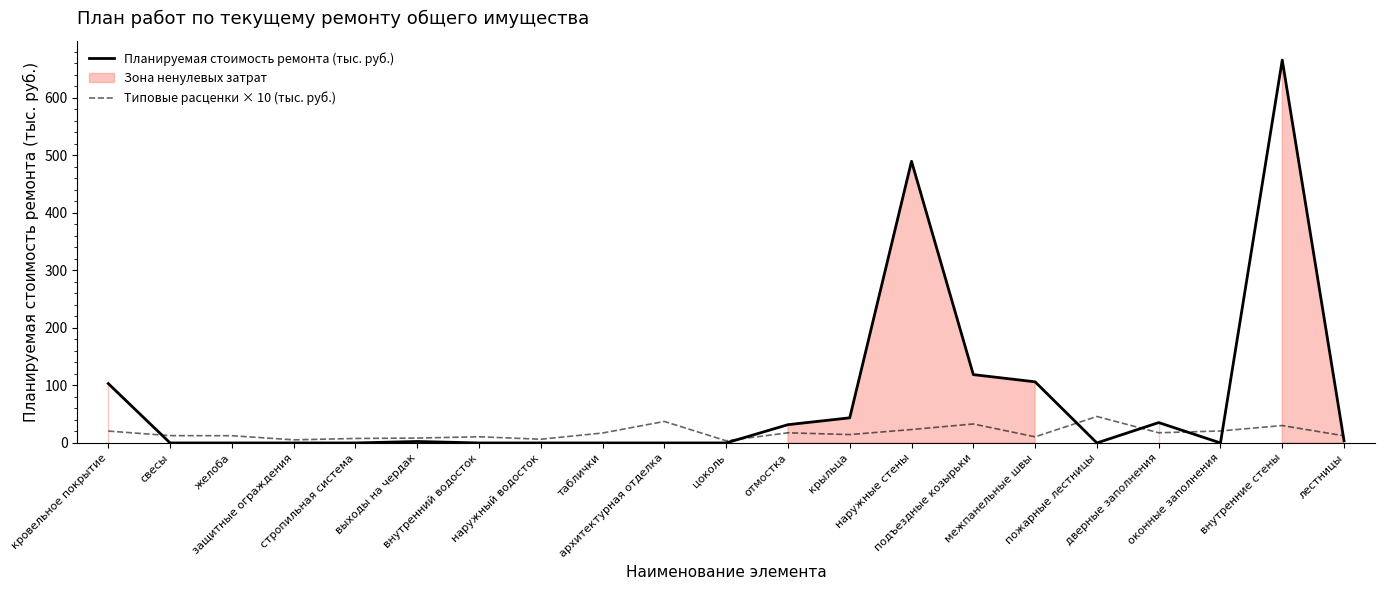

Reading left to right, what are all the values shown in this chart?

Планируемая стоимость ремонта (тыс. руб.): кровельное покрытие=103.1	свесы=0.0	желоба=0.0	защитные ограждения=0.0	стропильная система=0.0	выходы на чердак=2.5	внутренний водосток=0.0	наружный водосток=0.0	таблички=0.0	архитектурная отделка=0.0	цоколь=0.0	отмостка=31.7	крыльца=43.6	наружные стены=489.5	подъездные козырьки=118.8	межпанельные швы=106.2	пожарные лестницы=0.0	дверные заполнения=35.4	оконные заполнения=0.0	внутренние стены=665.4	лестницы=3.7
Типовые расценки × 10 (тыс. руб.): кровельное покрытие=20.6	свесы=12.7	желоба=12.6	защитные ограждения=5.4	стропильная система=7.8	выходы на чердак=8.5	внутренний водосток=10.7	наружный водосток=6.4	таблички=17.3	архитектурная отделка=37.4	цоколь=3.7	отмостка=17.6	крыльца=14.5	наружные стены=23.3	подъездные козырьки=33.0	межпанельные швы=10.6	пожарные лестницы=46.0	дверные заполнения=17.7	оконные заполнения=20.8	внутренние стены=30.2	лестницы=12.4